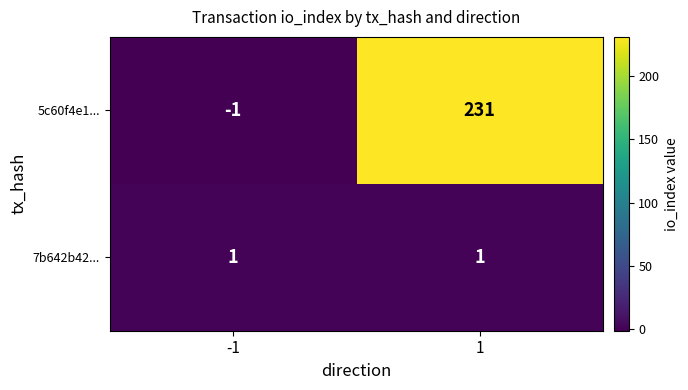

Is it true that 5c60f4e1... equals -1 at -1?

True